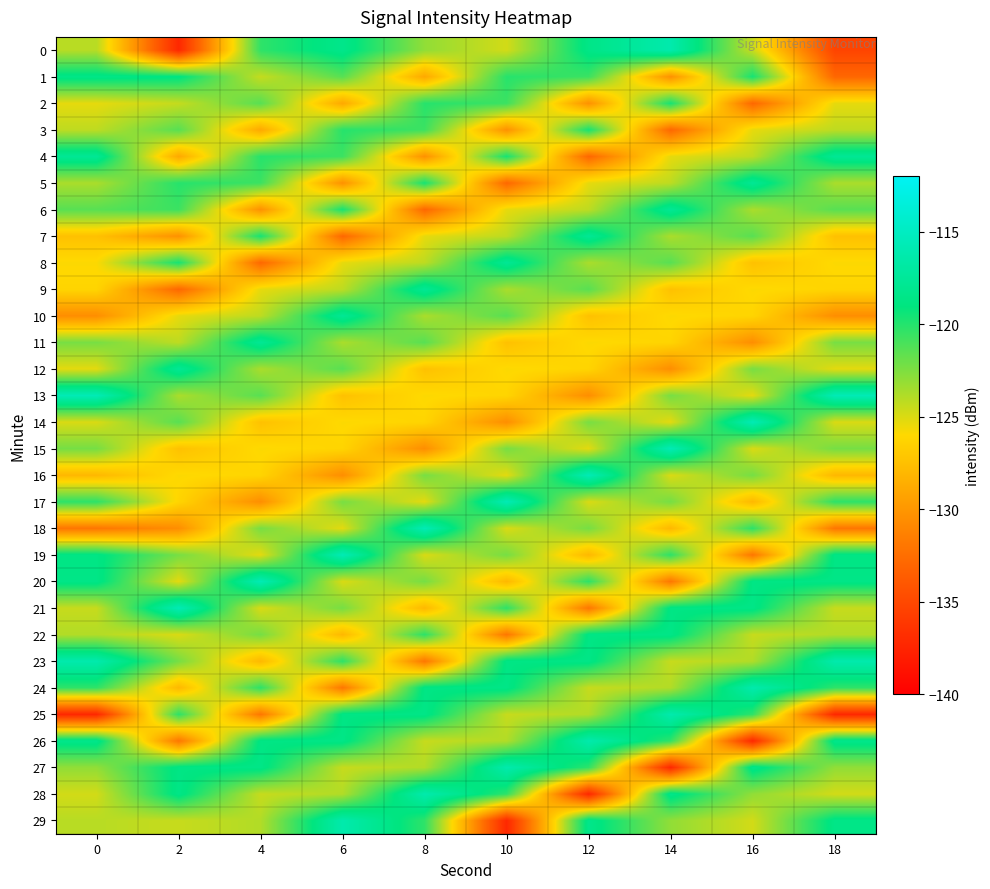

Which series has the largest total across all categories?

23